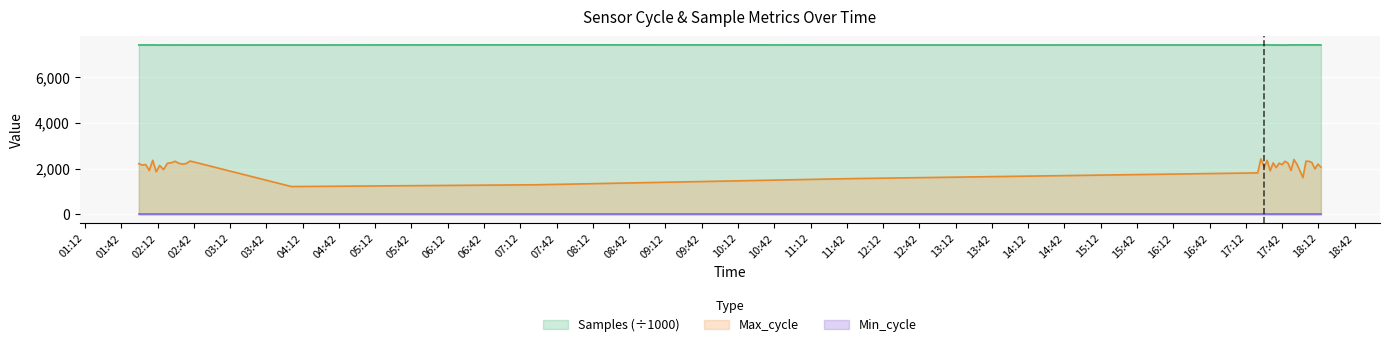

True or false: Samples and Max_cycle intersect in this chart.

False